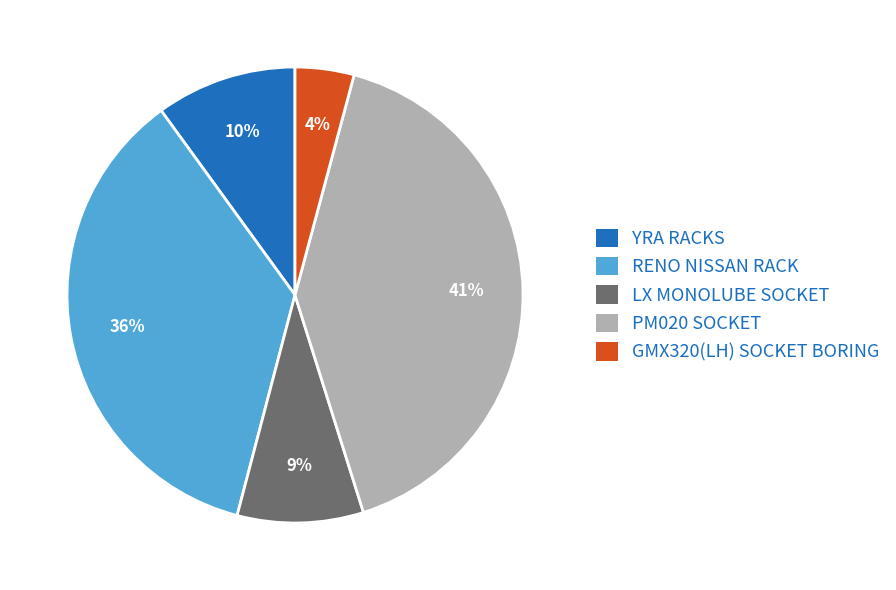

Count the number of slices in the pie.

5